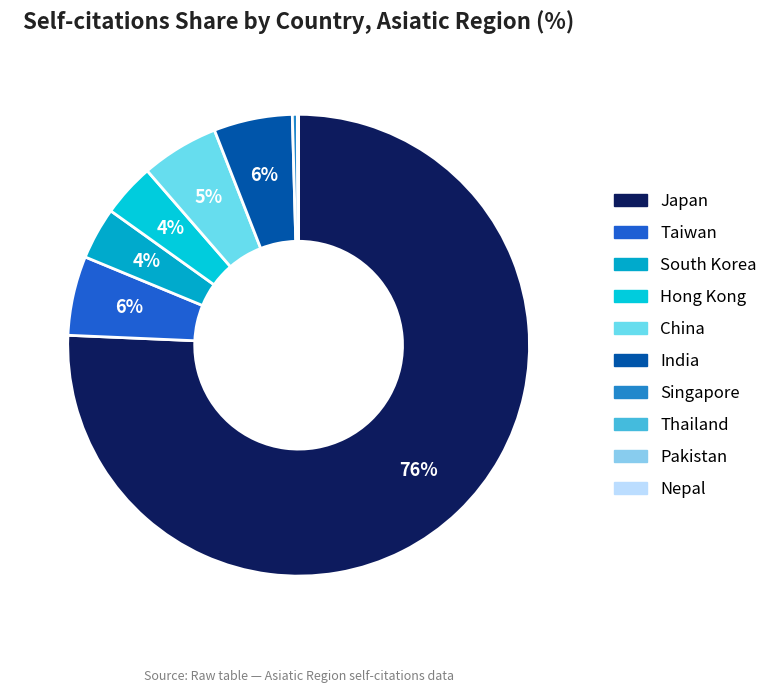

To the nearest percent, what is the combined percentage of India and China?

11%